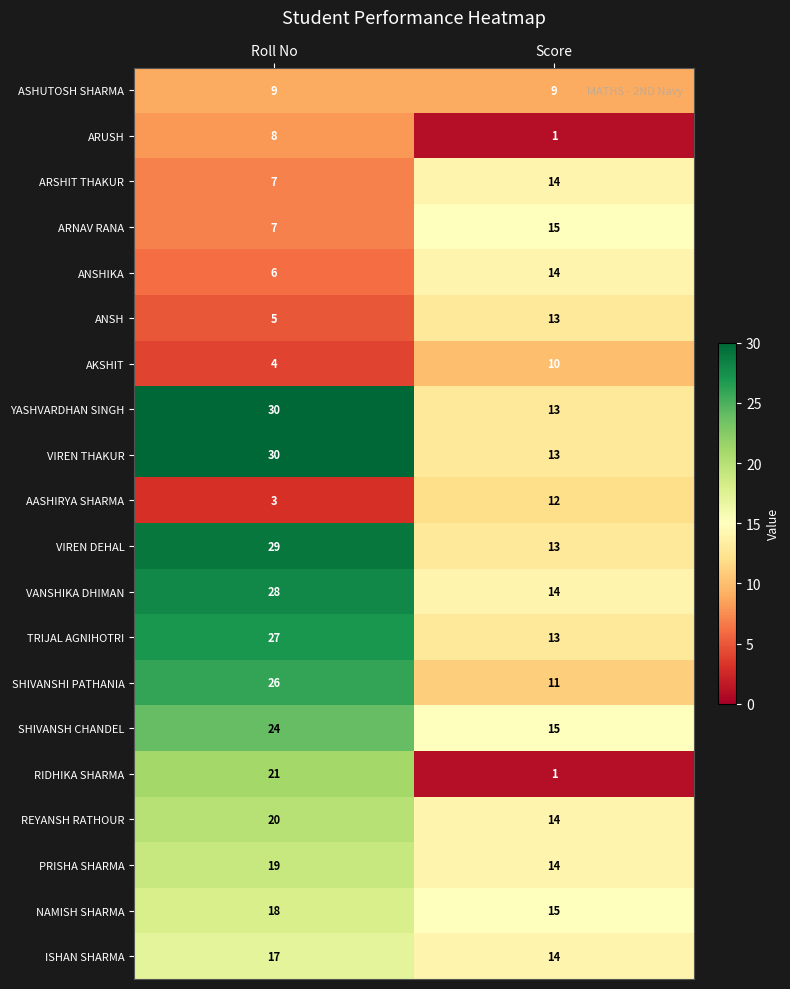

Between Roll No and Score, which series saw the biggest shift?

RIDHIKA SHARMA